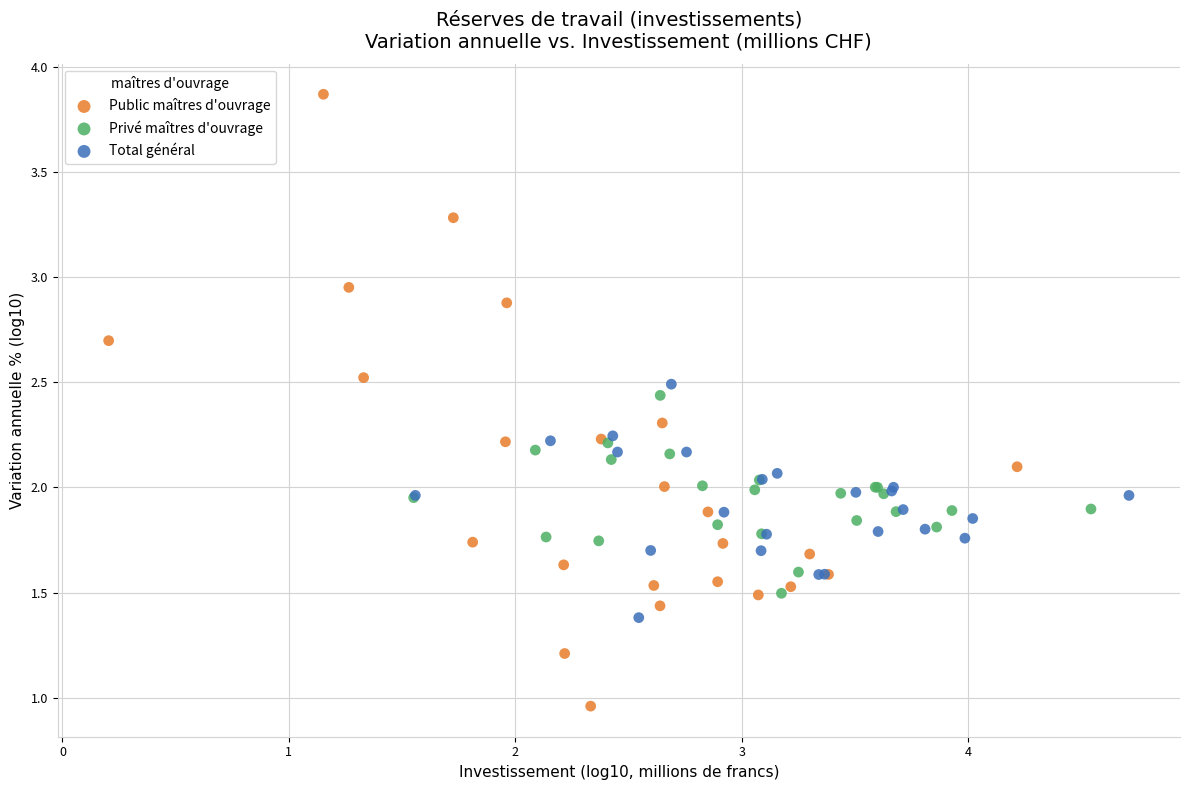

Which series has the widest spread of Y values?

Public maîtres d'ouvrage